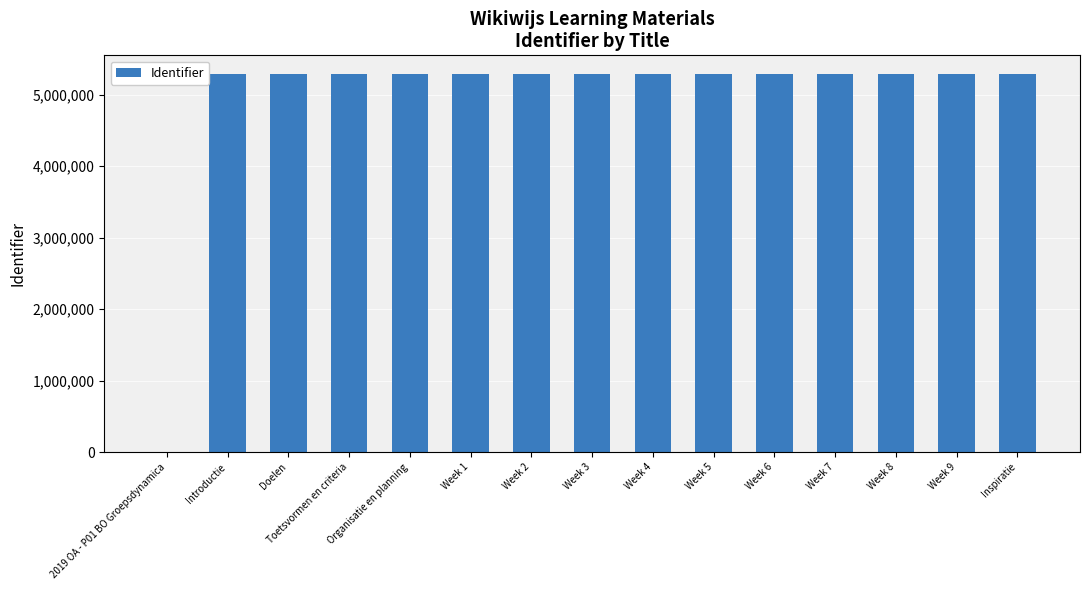

Which has a higher value, 2019 OA - P01 BO Groepsdynamica or Week 9?

Week 9